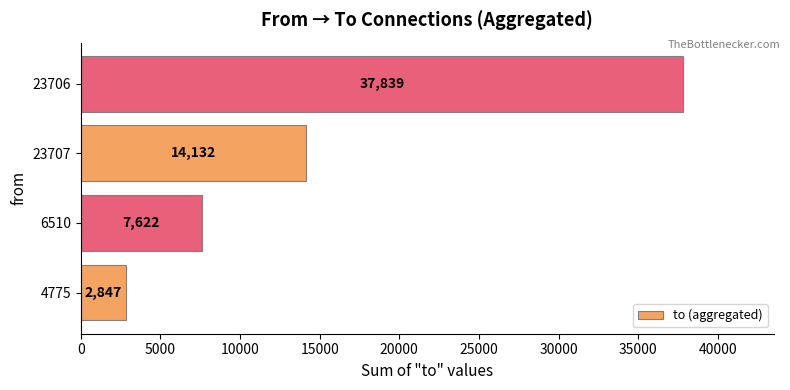

Which label corresponds to the largest value in the chart?

23706